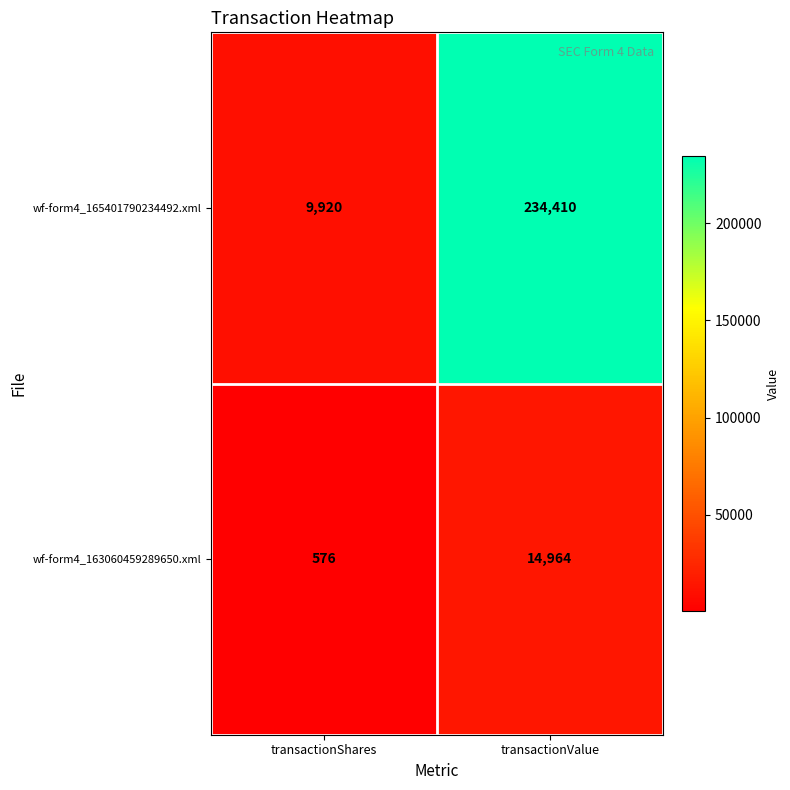

The value of wf-form4_163060459289650.xml at transactionValue is 14964. True or false?

True